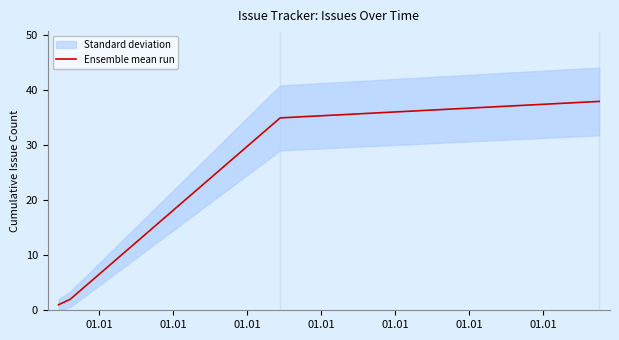

True or false: Ensemble mean run has more than 1 points higher than both neighbors.

False